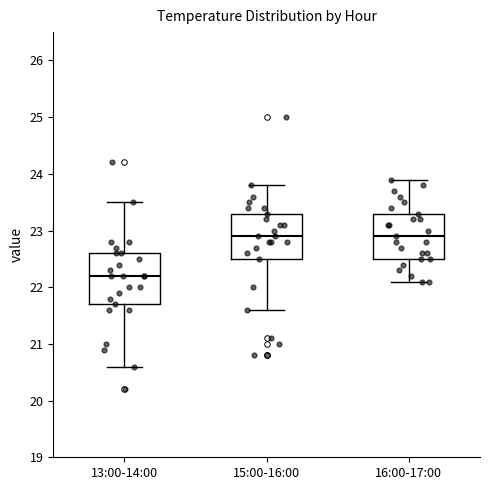

Which box's median line is the lowest?

13:00-14:00